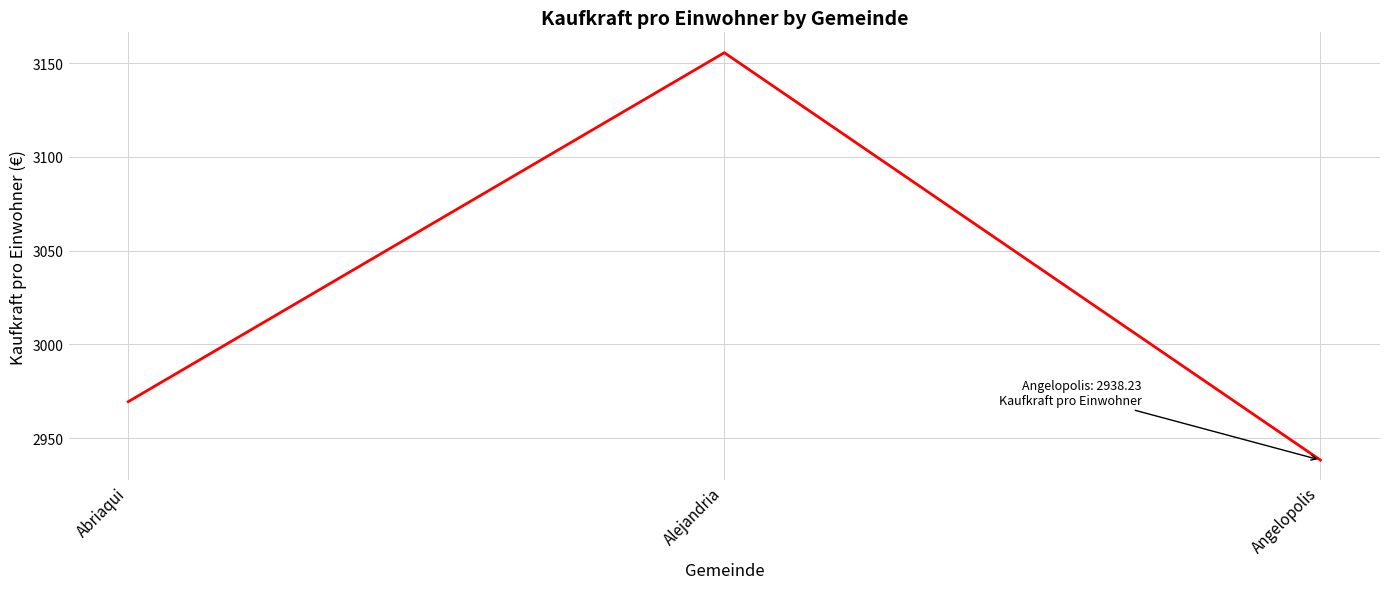

Which has a higher value, Alejandria or Abriaqui?

Alejandria